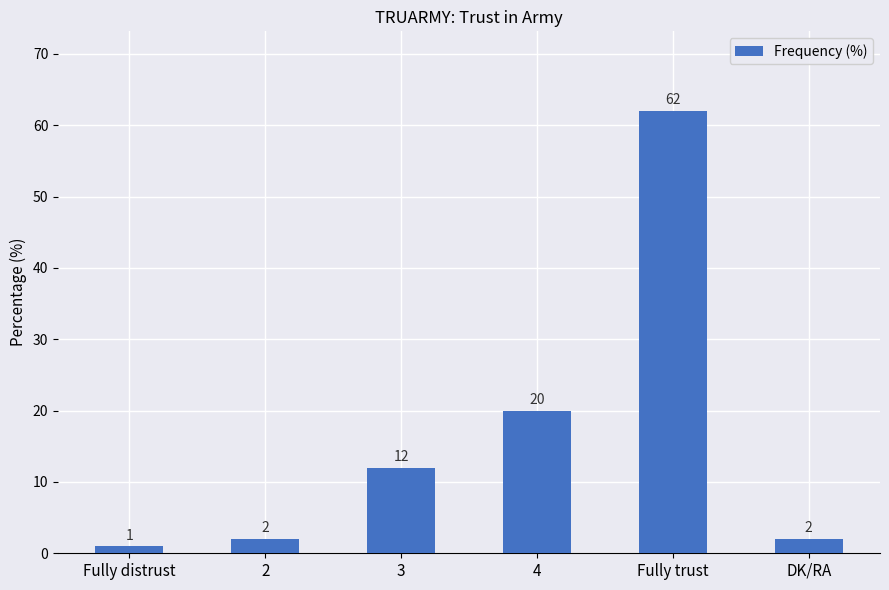

The chart shows a value of 111 at Fully trust. True or false?

False